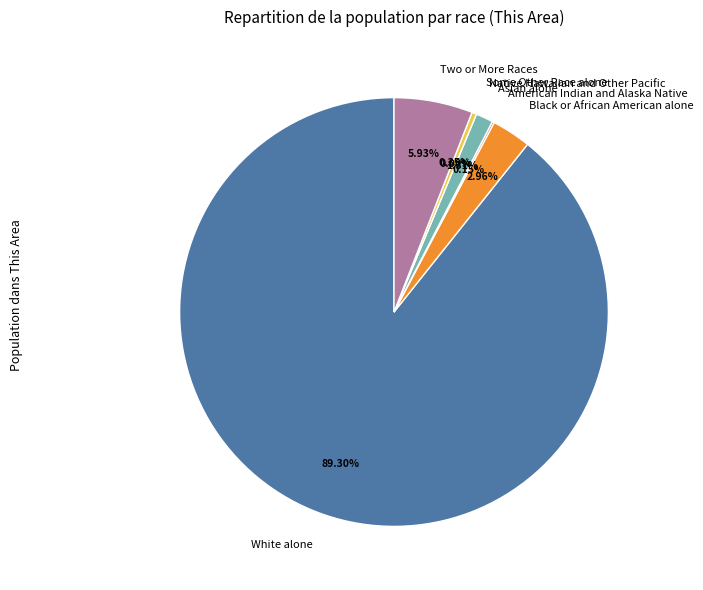

What is the largest slice in the pie chart?

White alone